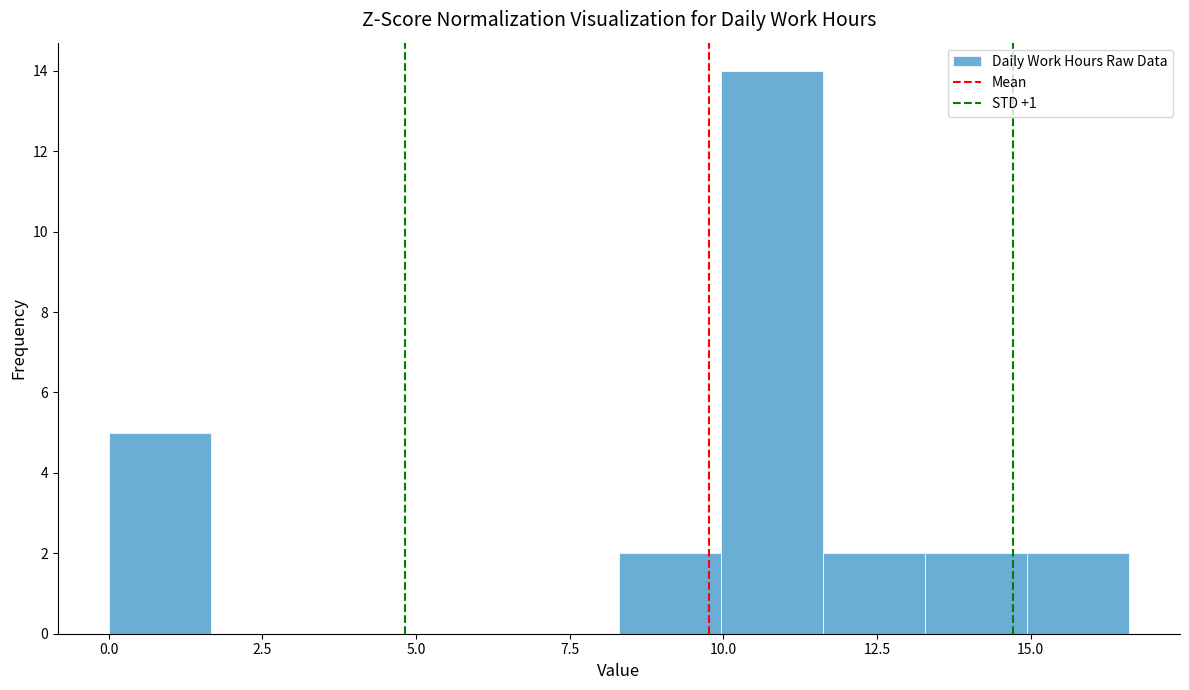

Around what value on the x-axis is the tallest bar? Give the approximate position of its centre, as read against the axis.

11.0